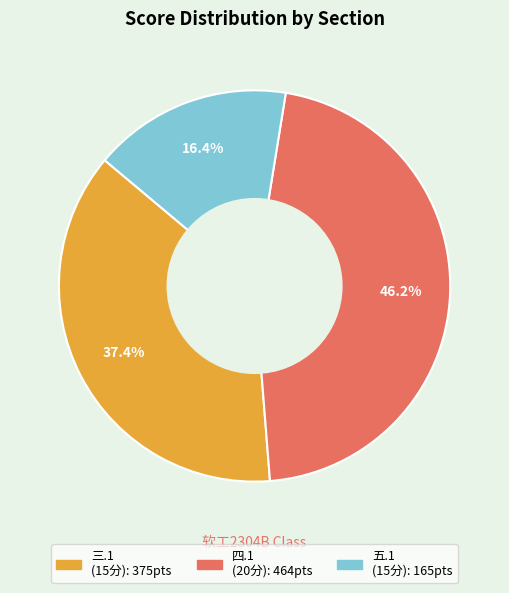

Count the number of slices in the pie.

3